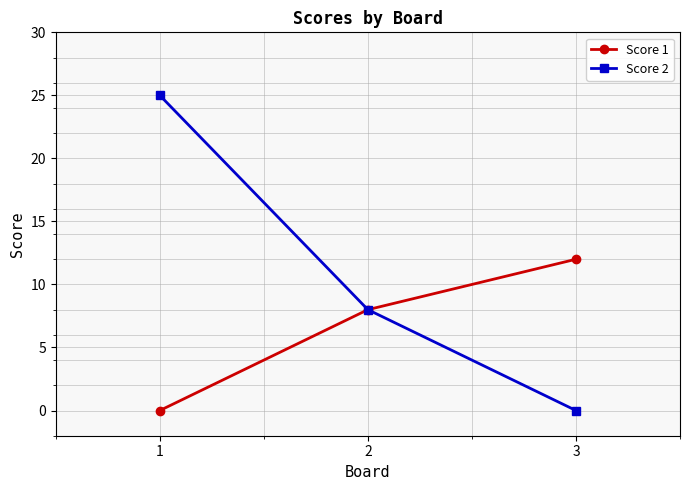

Count the number of categories in the chart.

3